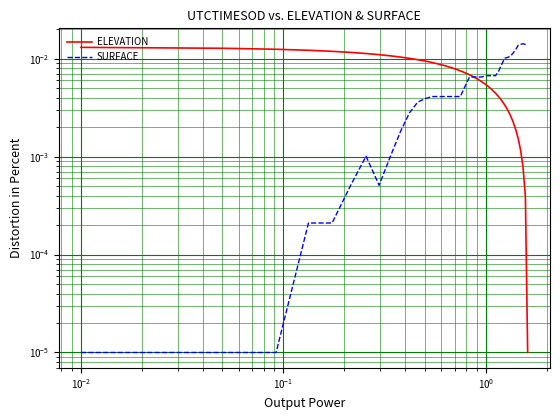

Is the value of ELEVATION at 19 greater than the value of SURFACE at $\mathdefault{10^{-1}}$?

Yes